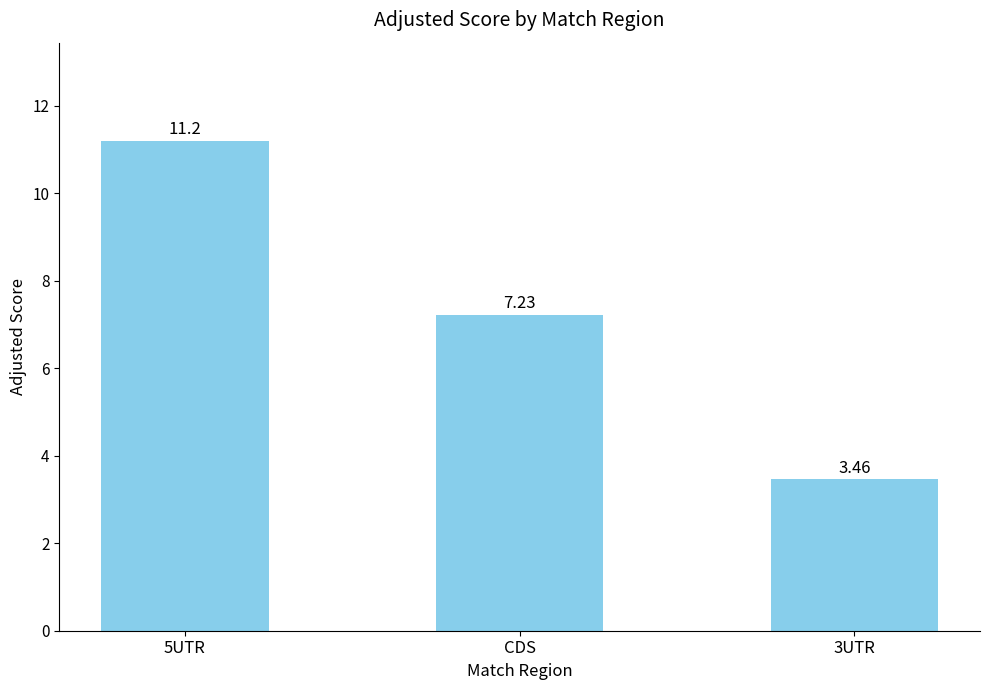

At which category does the chart reach its minimum across all series?

3UTR